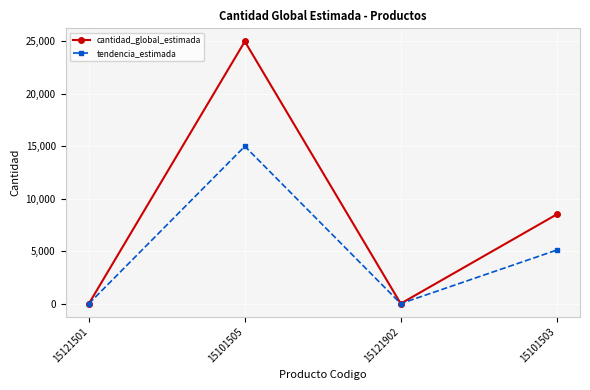

List the series in order of their overall mean, lowest first.

tendencia_estimada, cantidad_global_estimada